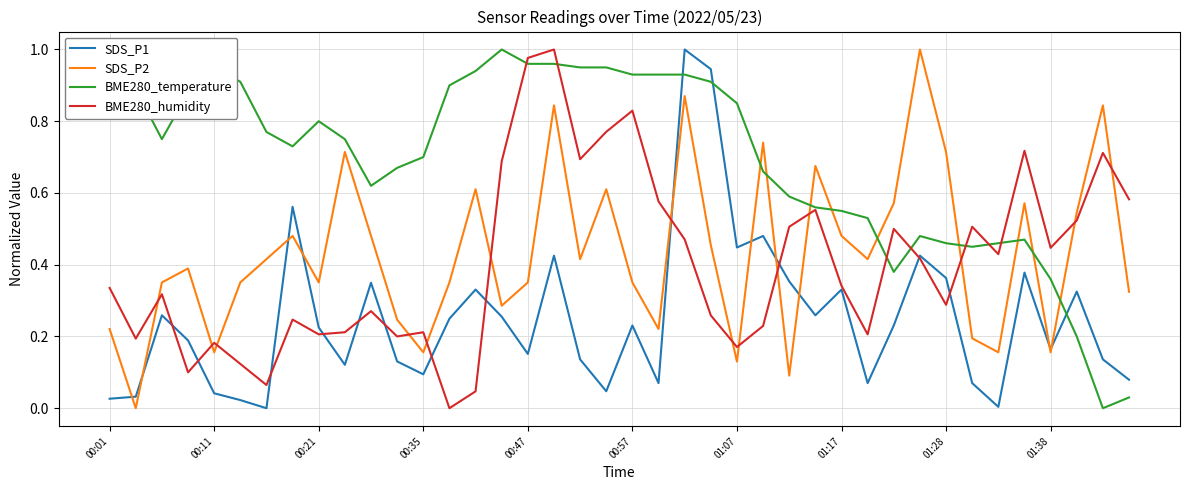

Which series has the largest total across all categories?

BME280_temperature